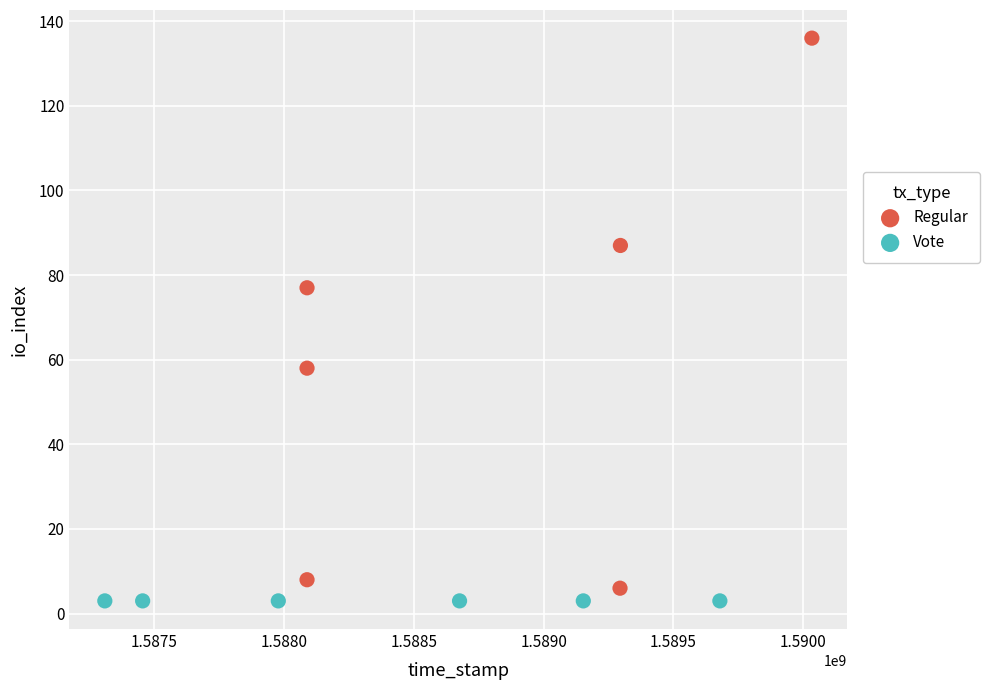

Which series reaches the maximum Y coordinate?

Regular